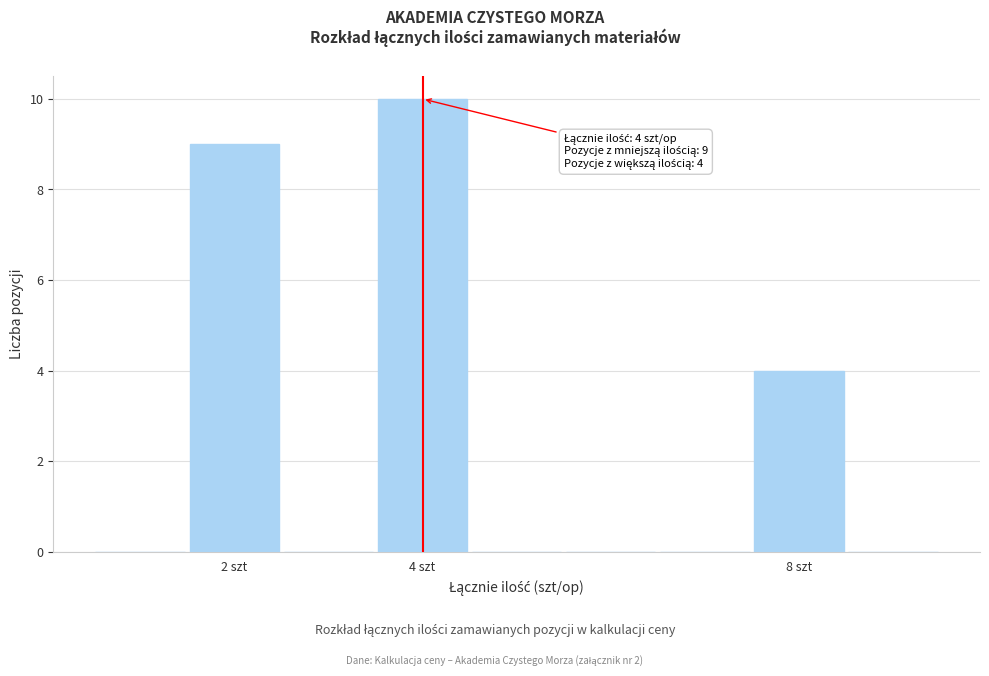

Over which range of the x-axis is the bar tallest?

3.5 to 4.5